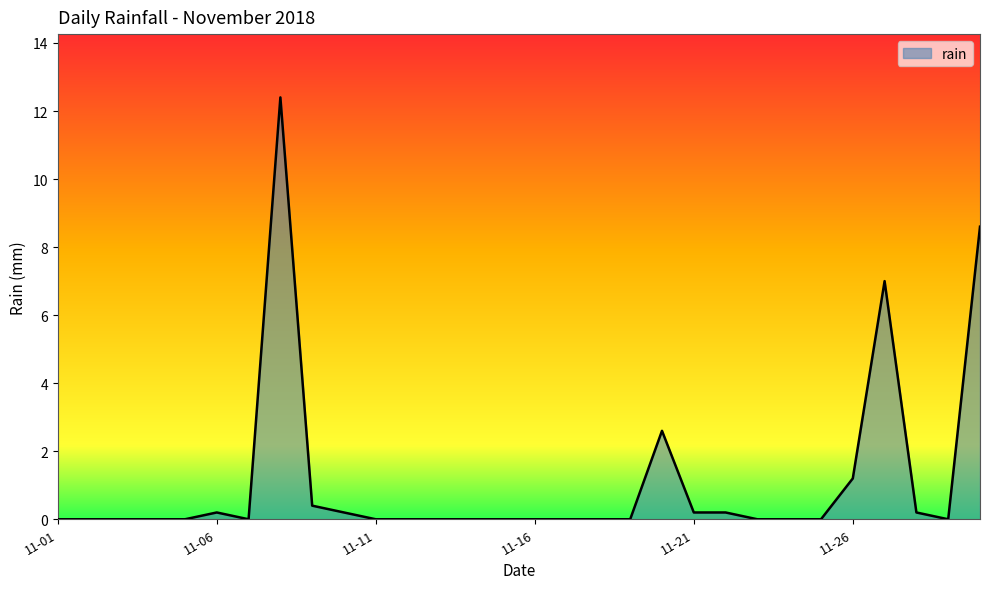

What is the average value?

1.1